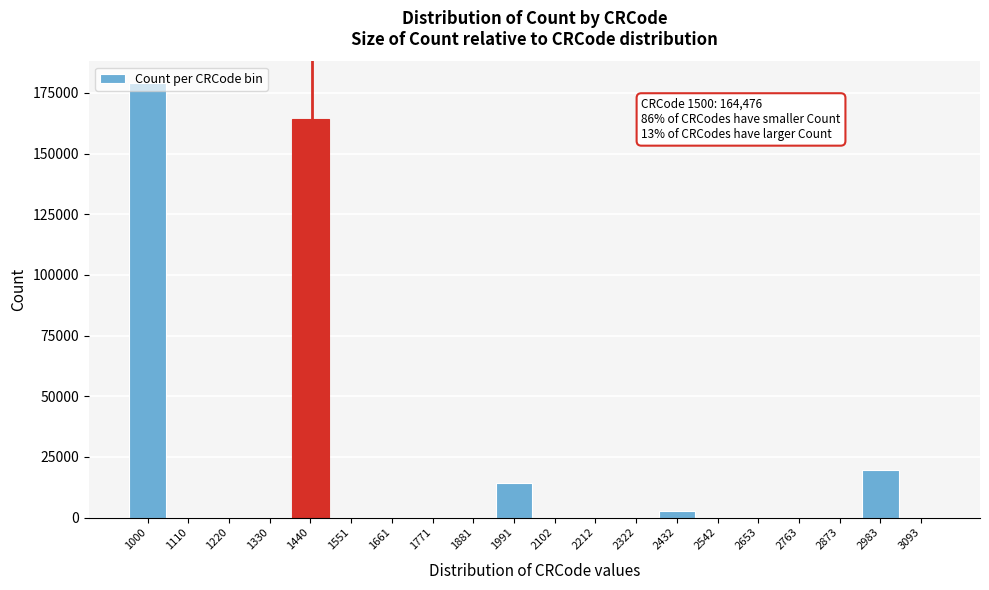

The value at 2983 is 35168. True or false?

False